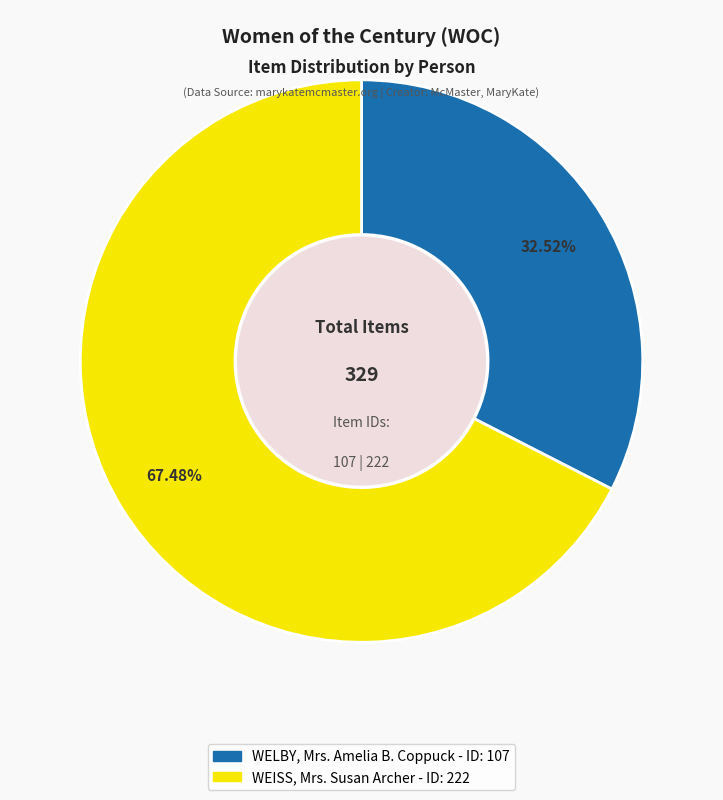

The WELBY, Mrs. Amelia B. Coppuck slice represents 38% of the pie. True or false?

False